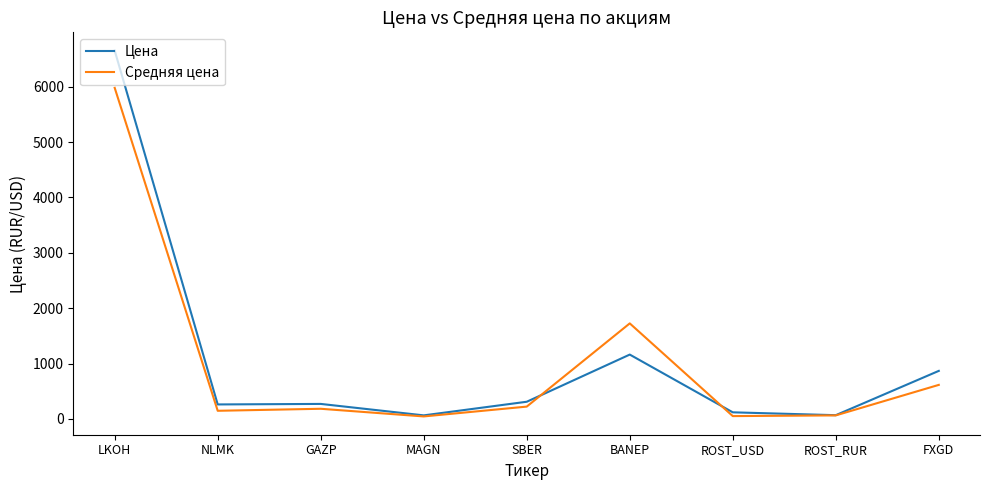

Is the value of Цена at NLMK greater than the value of Средняя цена at BANEP?

No